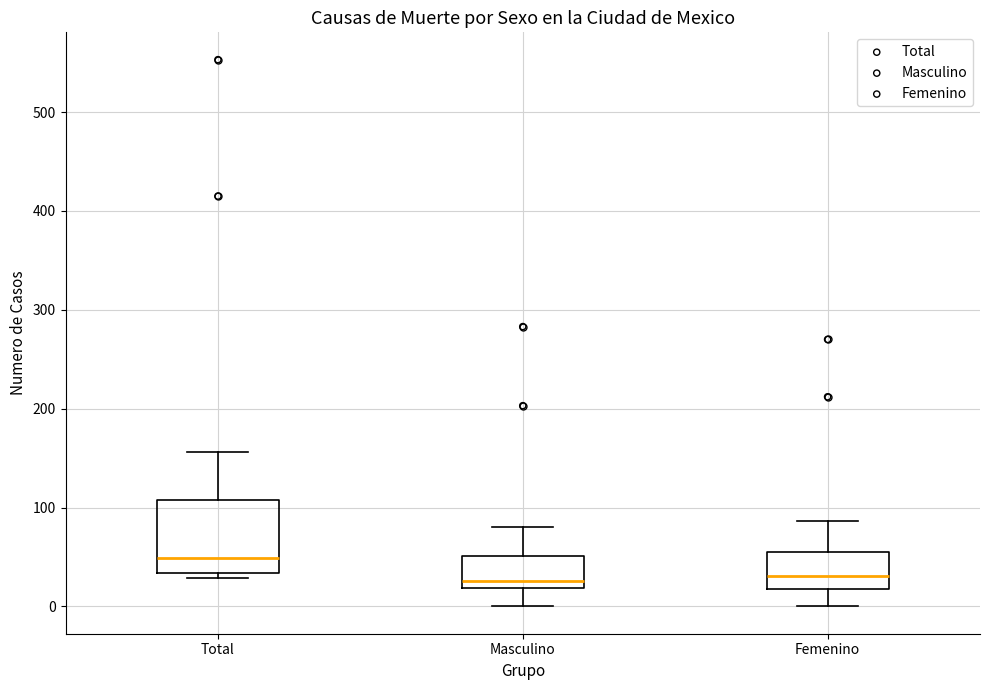

Comparing the boxes themselves (not the whiskers), which one is the tallest?

Total